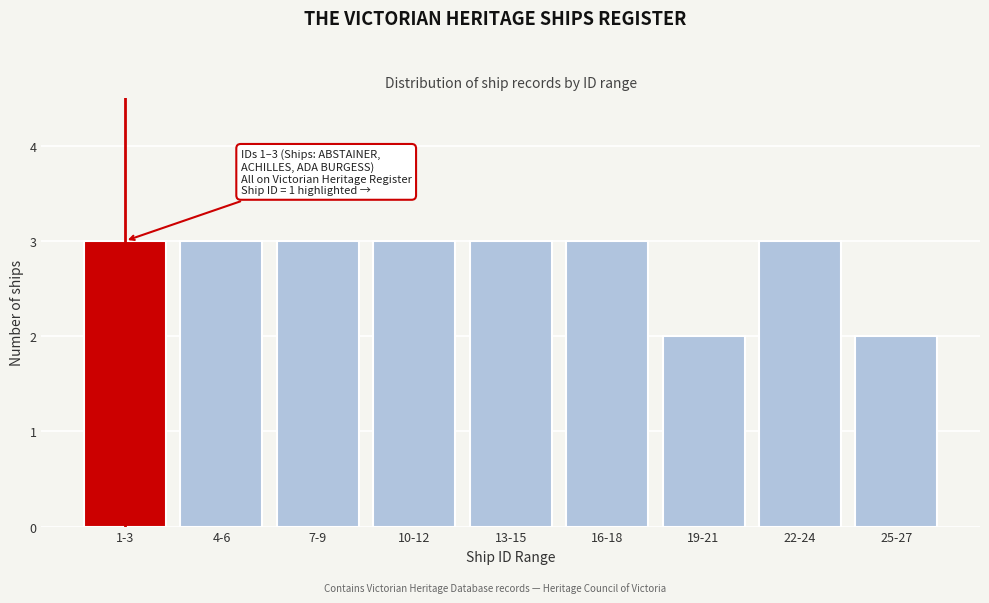

Reading right to left, transcribe all the data shown in this chart.

25-27=2	22-24=3	19-21=2	16-18=3	13-15=3	10-12=3	7-9=3	4-6=3	1-3=3